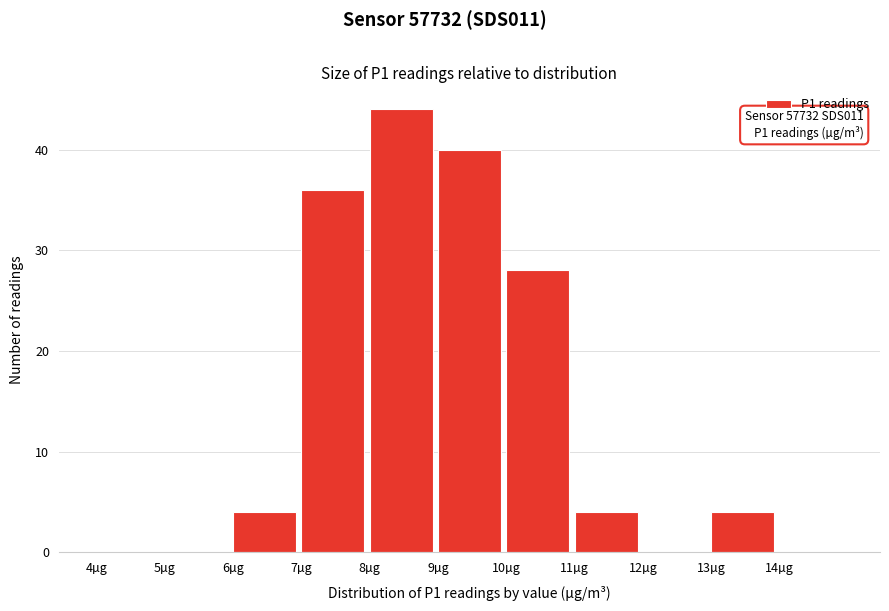

Which range on the x-axis has the tallest bar?

8 to 9